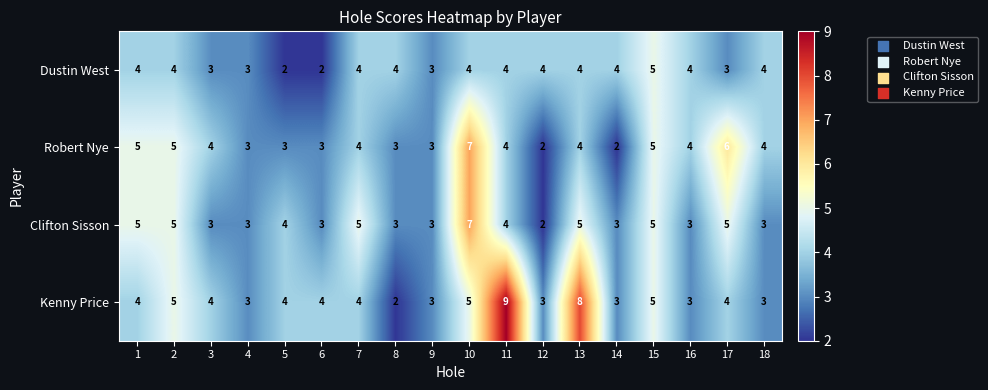

The value of Dustin West at 3 is 4. True or false?

False